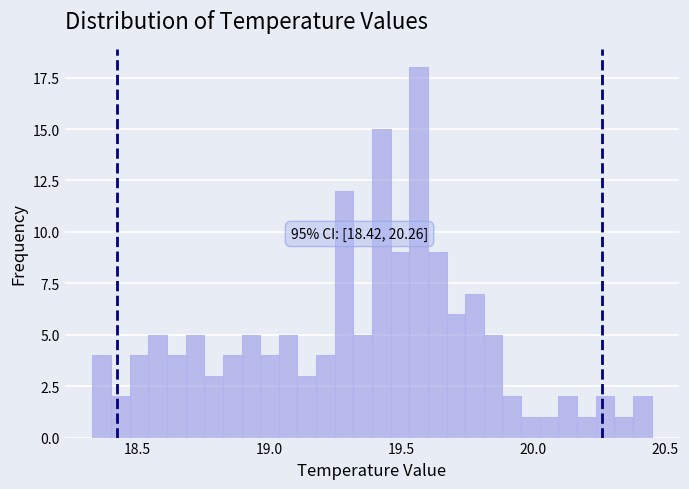

Around what value on the x-axis is the tallest bar? Give the approximate position of its centre, as read against the axis.

19.55